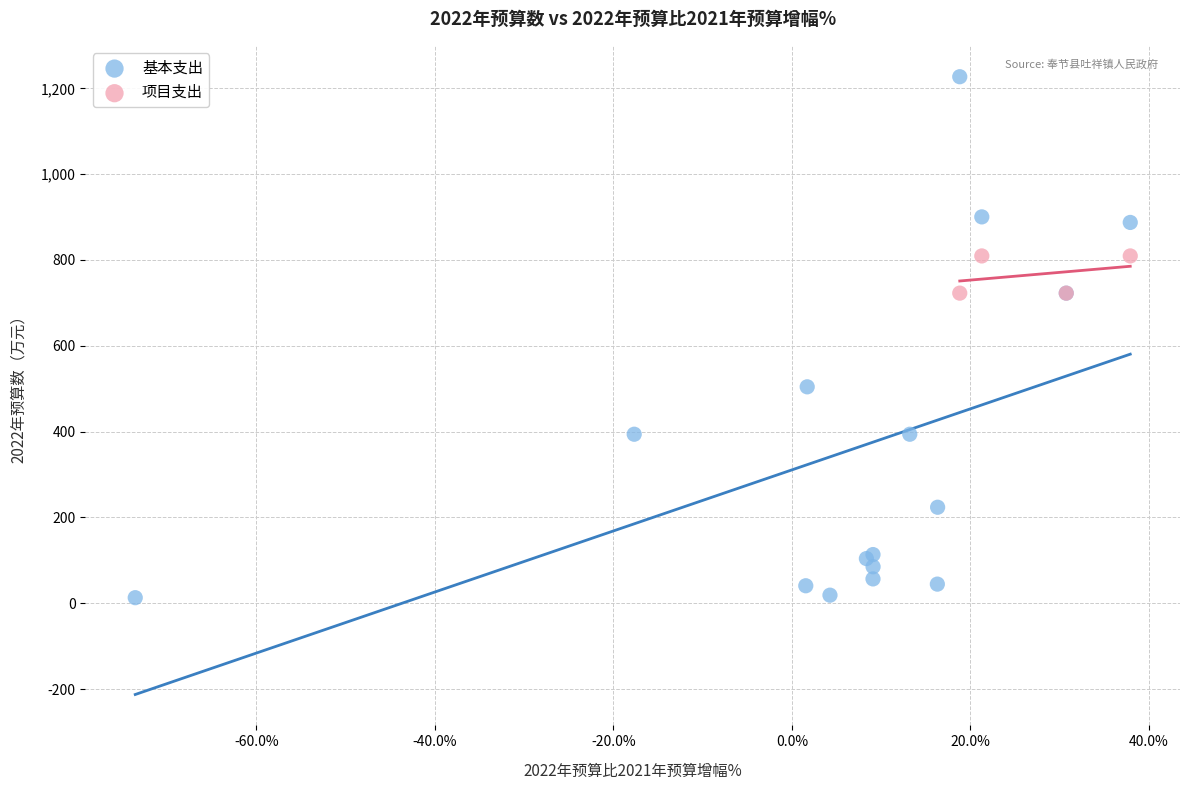

Which series contains the lowest Y value?

基本支出